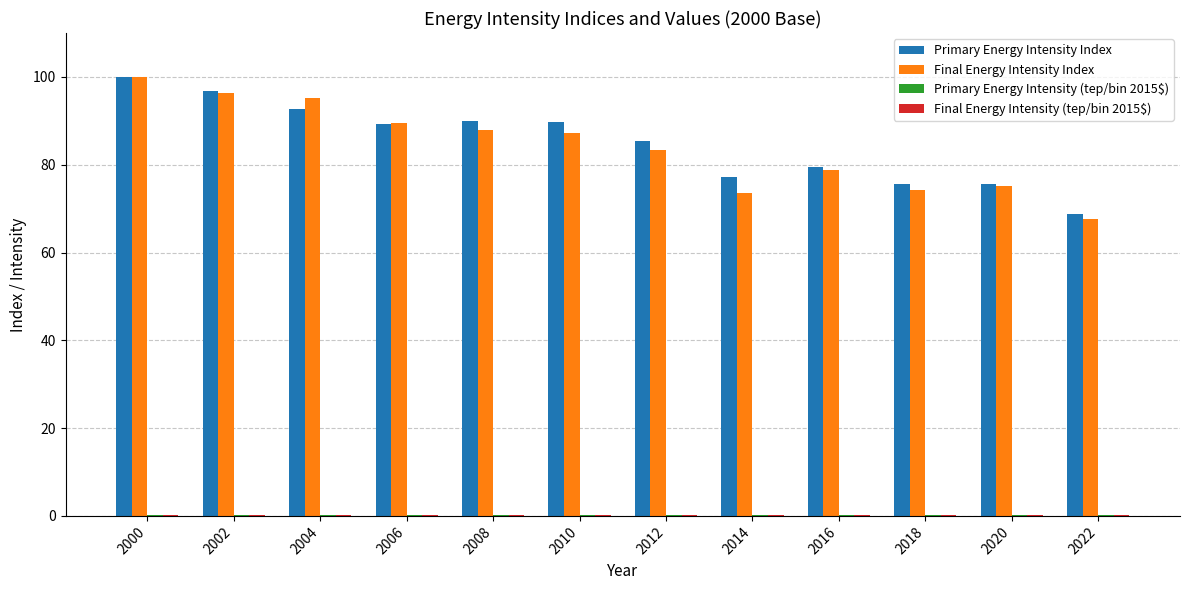

True or false: Final Energy Intensity Index has a value of 67.7 at 2022.

True